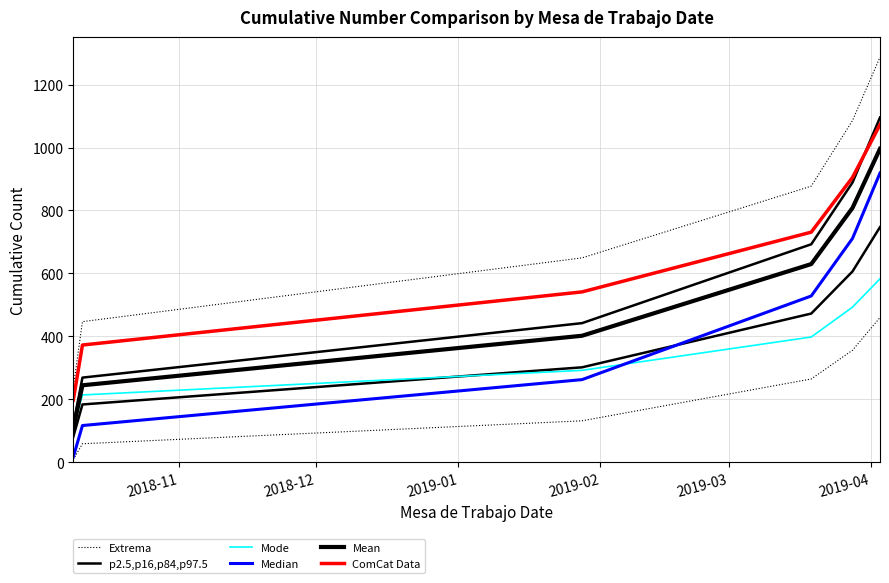

What is the label of the 4th point from the right?

2019-01